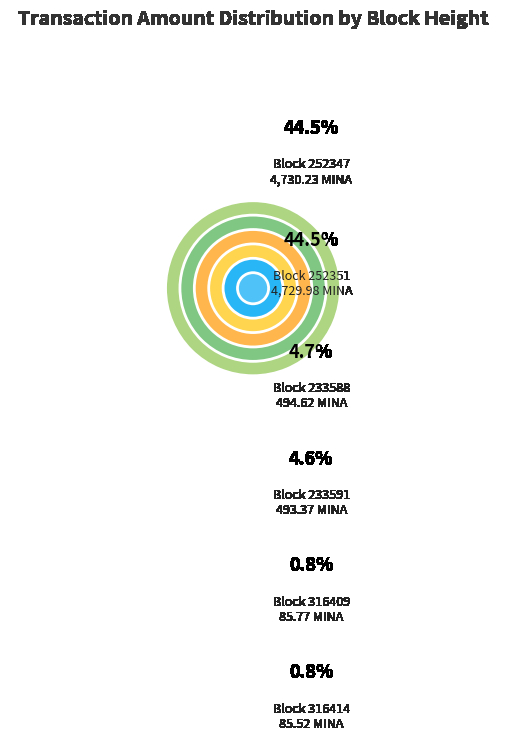

Combined, do 252351 and 233591 account for over 50%?

No